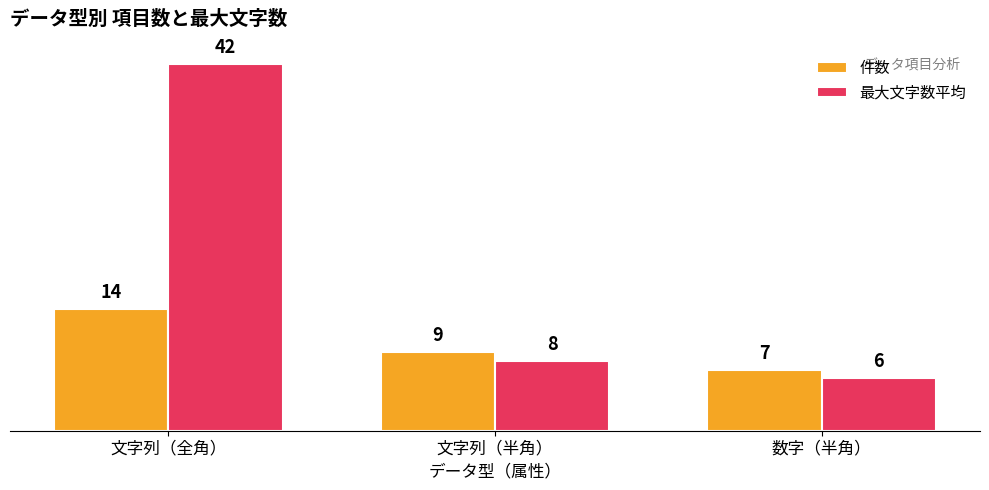

Which series has the largest total across all categories?

最大文字数平均